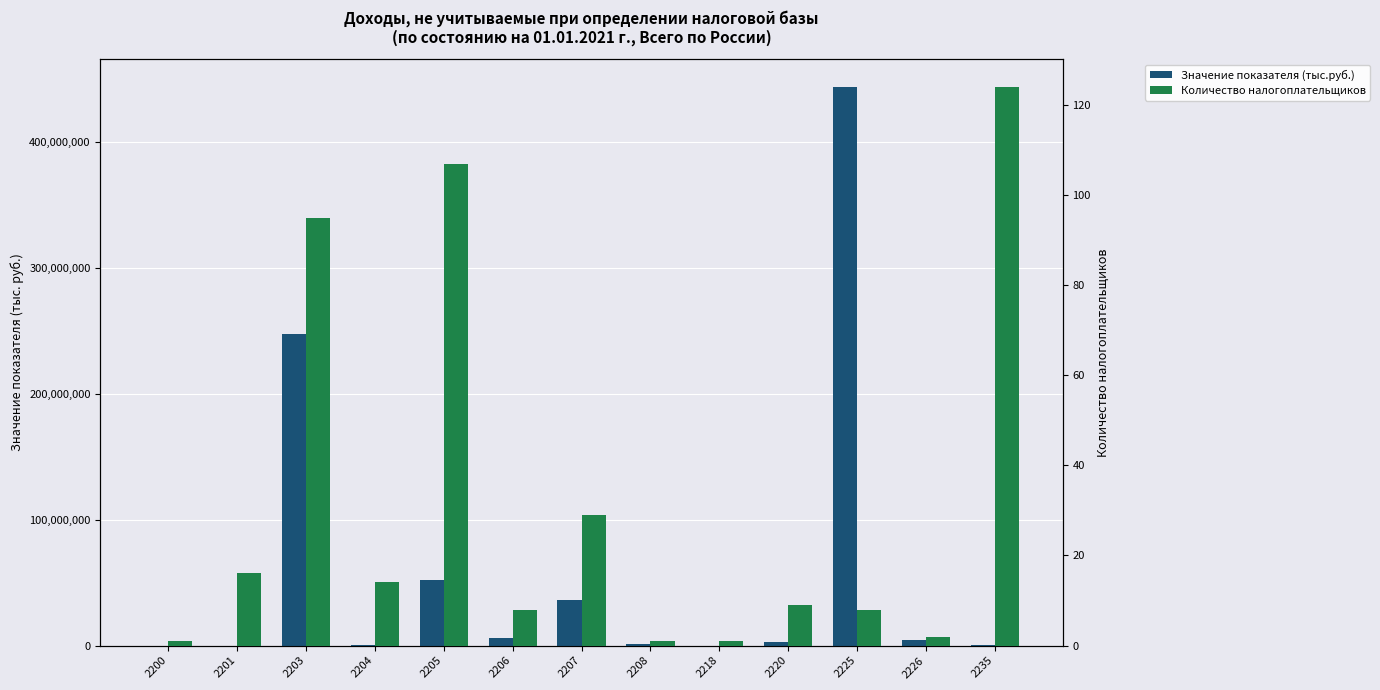

What is the minimum value for Значение показателя (тыс.руб.)?

32